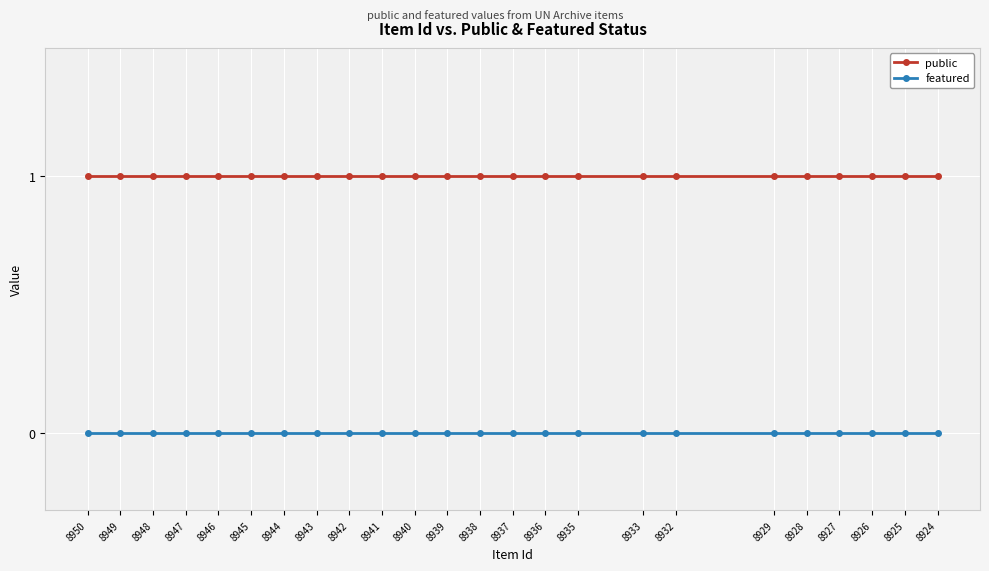

Rank the series at 8946 from lowest to highest value.

featured, public